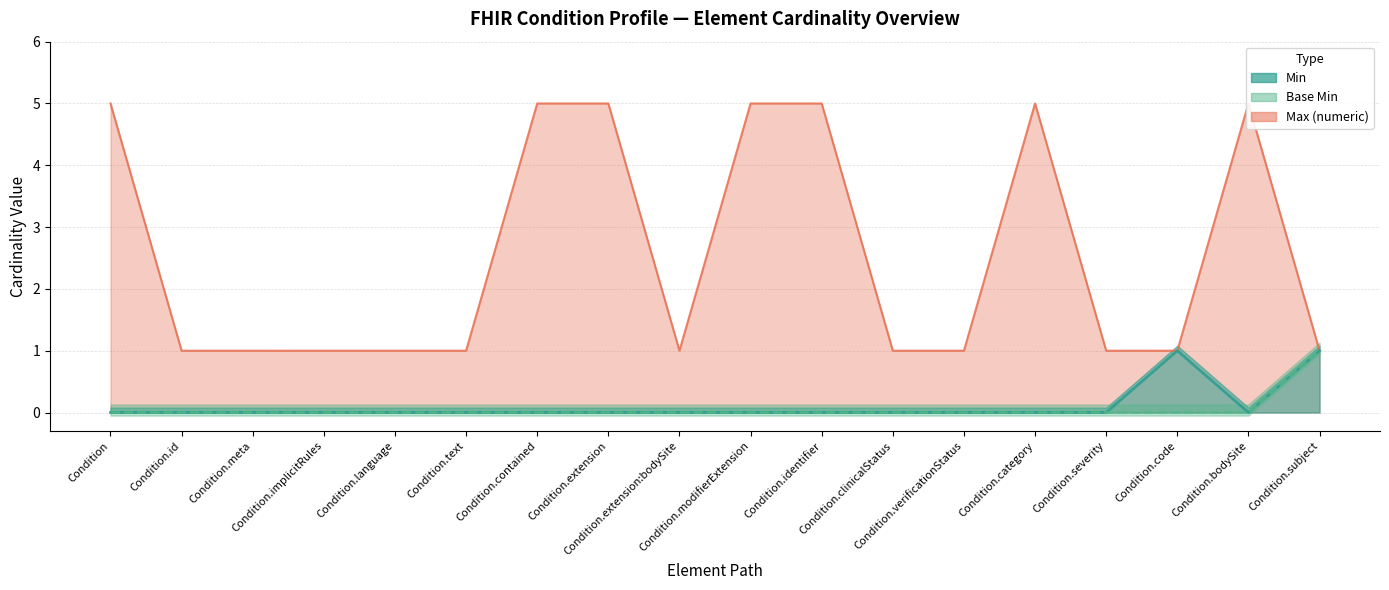

Does the chart display data point markers on the line(s)?

No